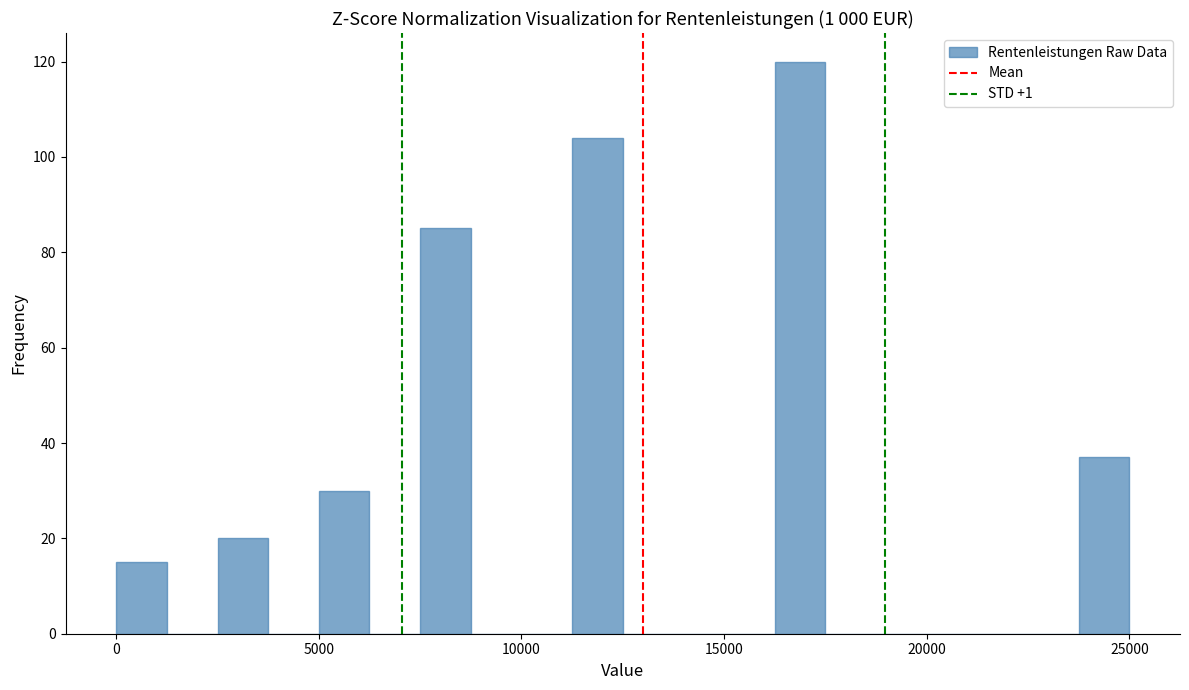

Around what value on the x-axis is the tallest bar? Give the approximate position of its centre, as read against the axis.

17000